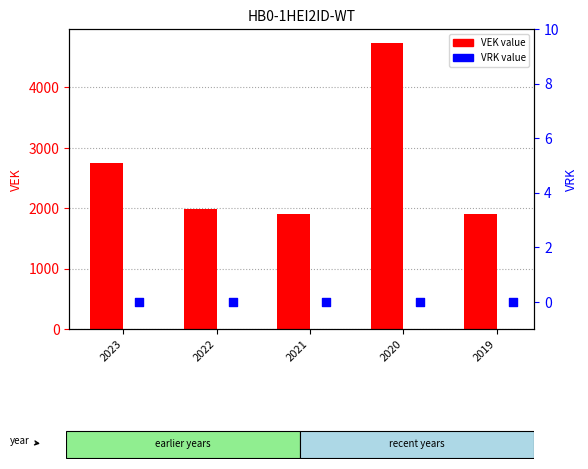

Which series has the largest total across all categories?

VEK